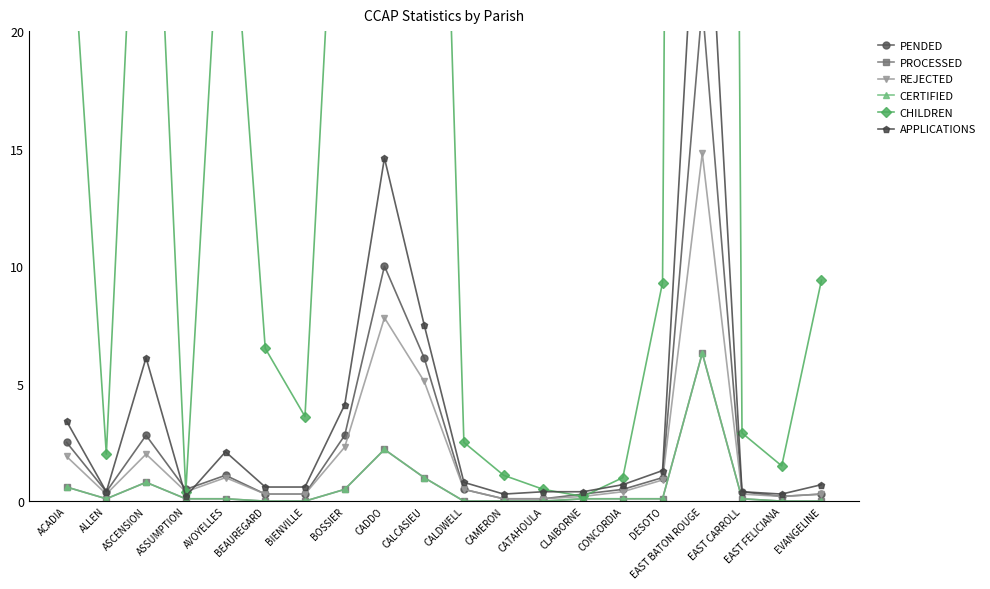

Reading left to right, transcribe all the data shown in this chart.

PENDED: 2.5	0.4	2.8	0.5	1.1	0.3	0.3	2.8	10.0	6.1	0.5	0.1	0.1	0.3	0.5	1.0	21.1	0.4	0.2	0.3
PROCESSED: 0.6	0.1	0.8	0.1	0.1	0.0	0.0	0.5	2.2	1.0	0.0	0.0	0.0	0.1	0.1	0.1	6.3	0.1	0.0	0.0
REJECTED: 1.9	0.3	2.0	0.4	1.0	0.3	0.3	2.3	7.8	5.1	0.5	0.1	0.1	0.2	0.4	0.9	14.8	0.3	0.2	0.3
CERTIFIED: 0.6	0.1	0.8	0.1	0.1	0.0	0.0	0.5	2.2	1.0	0.0	0.0	0.0	0.1	0.1	0.1	6.3	0.1	0.0	0.0
CHILDREN: 27.9	2.0	37.6	0.4	29.7	6.5	3.6	35.4	122.2	58.2	2.5	1.1	0.5	0.2	1.0	9.3	259.2	2.9	1.5	9.4
APPLICATIONS: 3.4	0.4	6.1	0.2	2.1	0.6	0.6	4.1	14.6	7.5	0.8	0.3	0.4	0.4	0.7	1.3	31.0	0.4	0.3	0.7